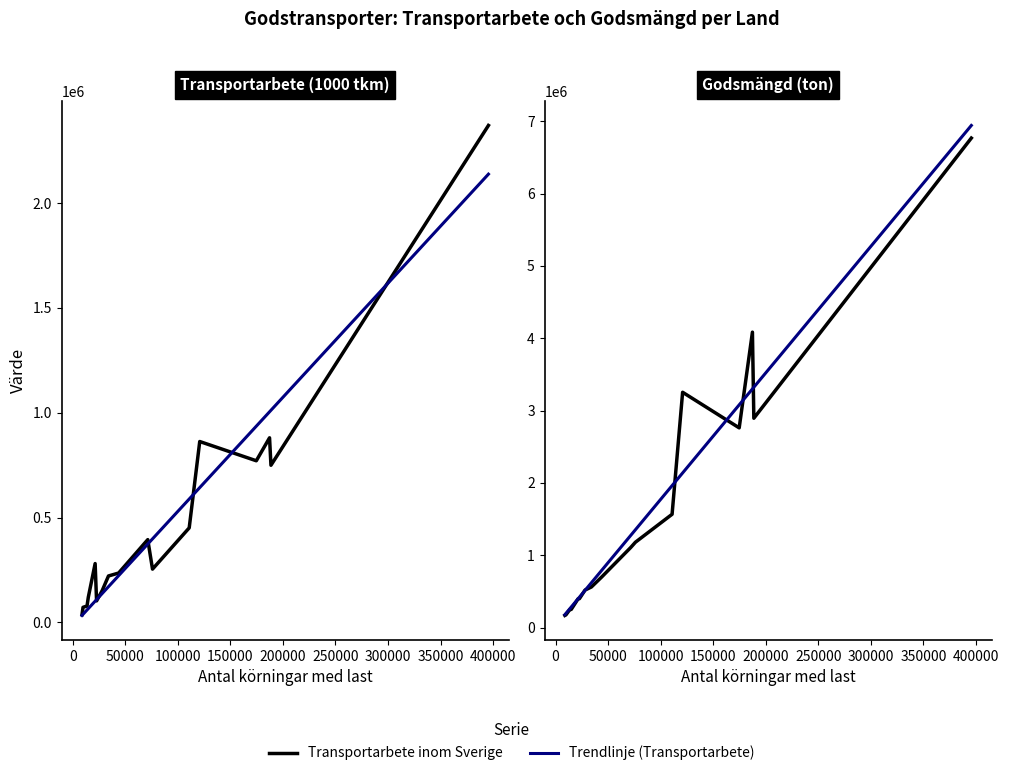

What is the difference between the second highest and second lowest values in the Transportarbete inom Sverige series?

808653.0